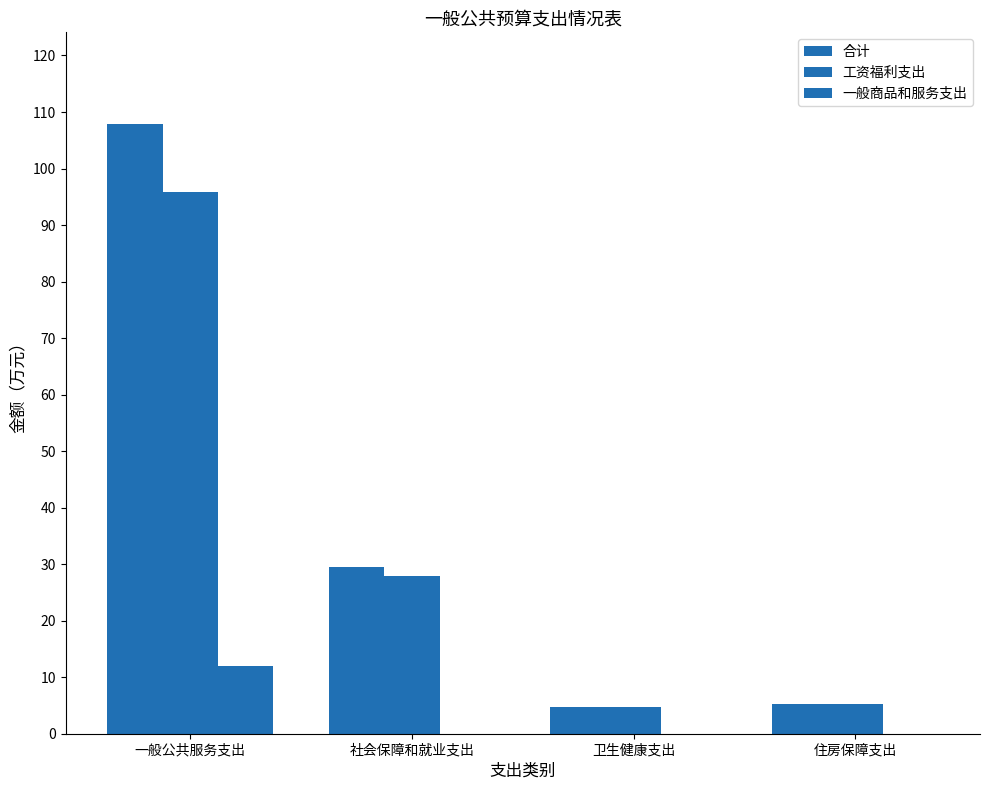

The value of 一般商品和服务支出 at 一般公共服务支出 is 12.0. True or false?

True